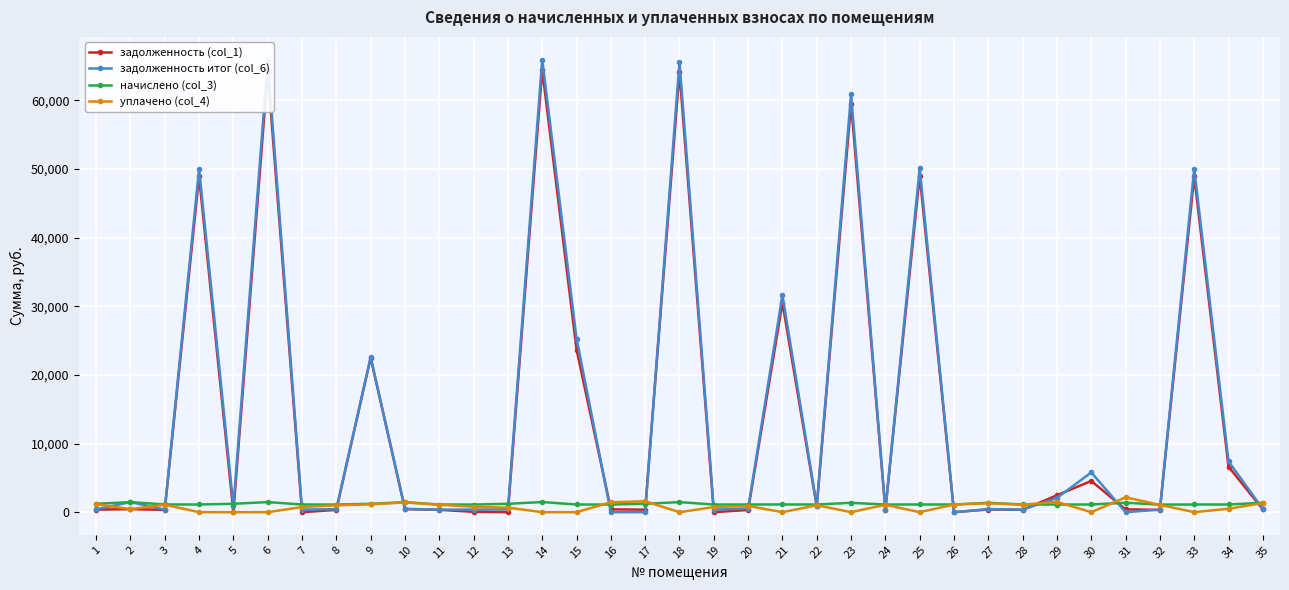

True or false: задолженность (col_1) and уплачено (col_4) intersect in this chart.

True